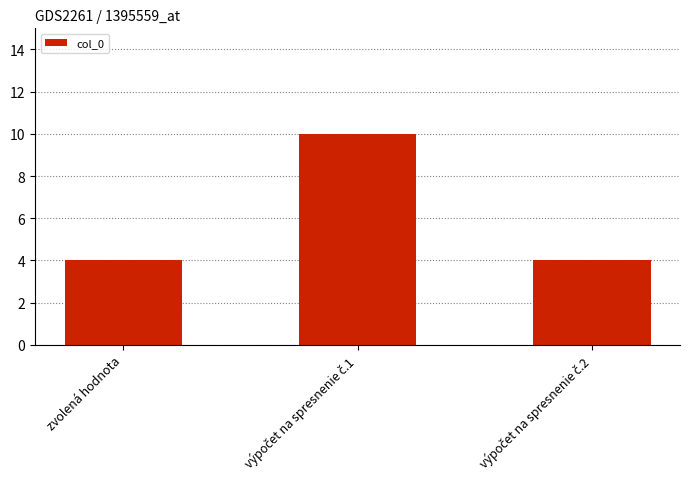

What is the maximum value shown in the chart?

10